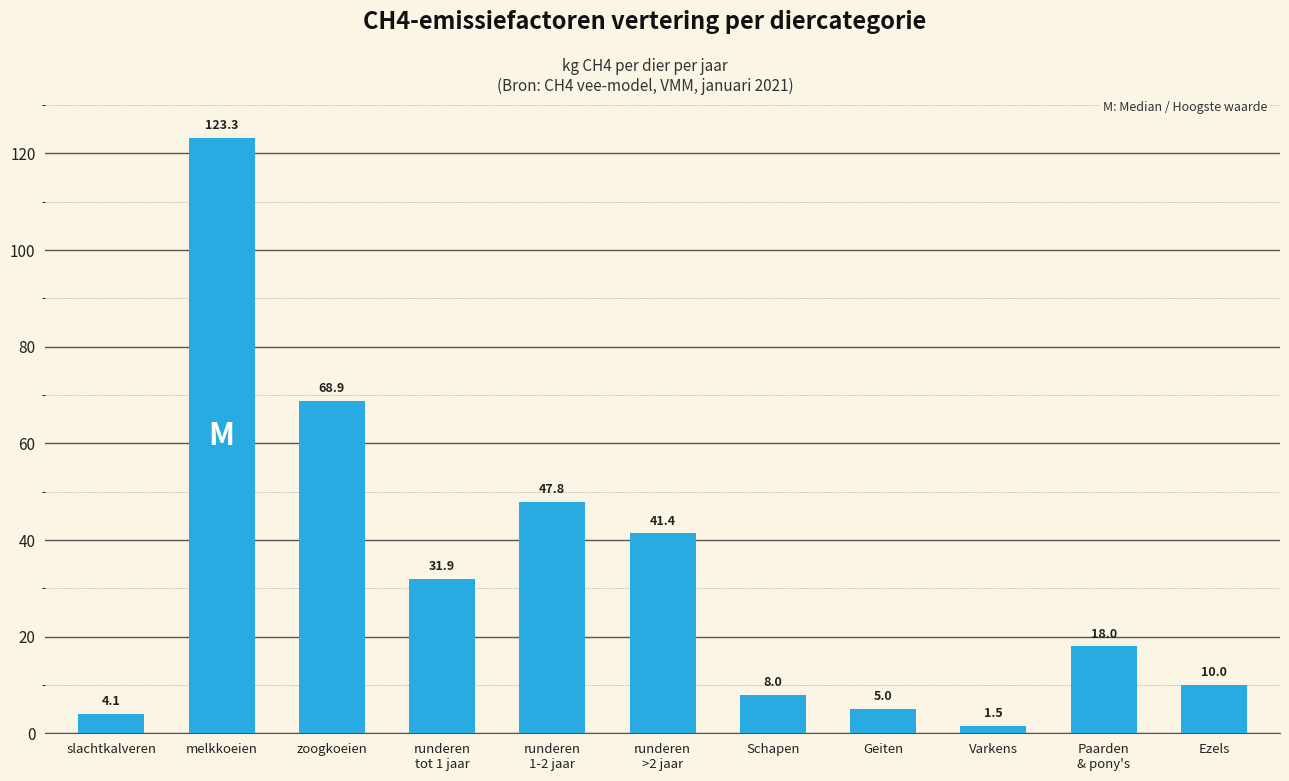

Which label corresponds to the largest value in the chart?

melkkoeien